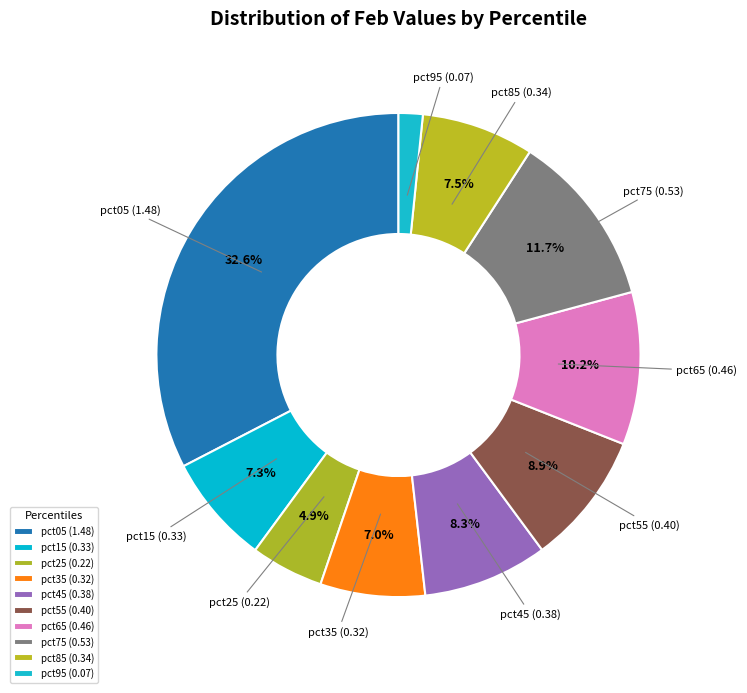

Is it true that pct55 is 18% of the pie?

False